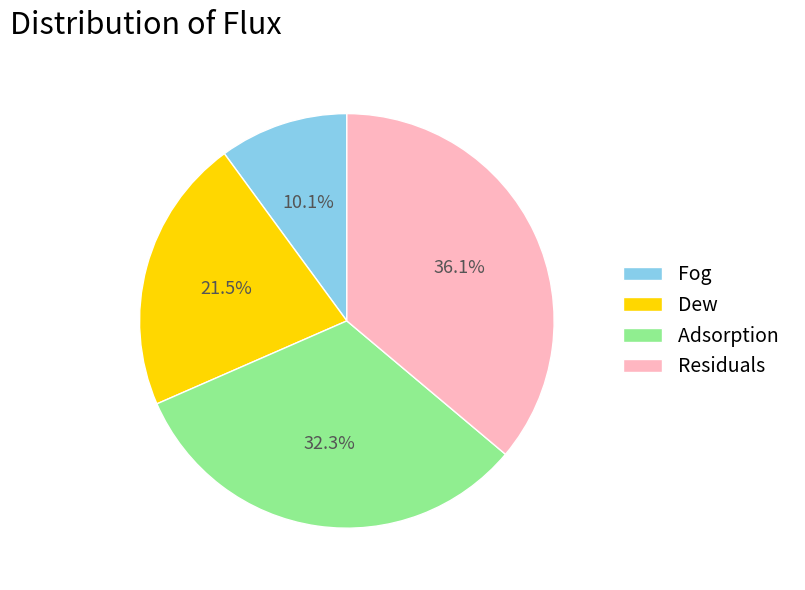

Is it true that Residuals is 44% of the pie?

False